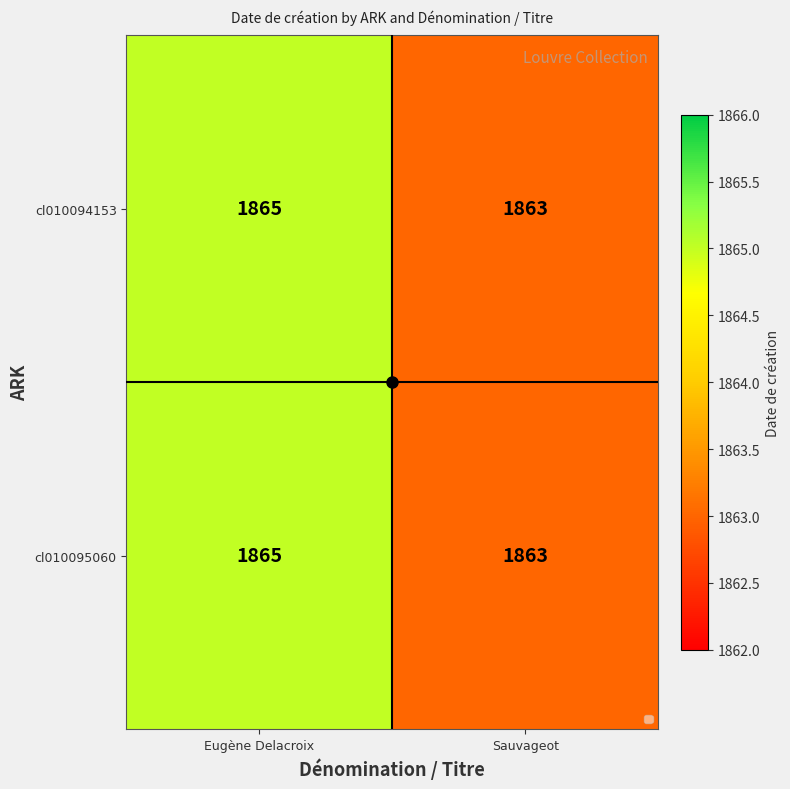

What value does the cl010094153 series have at Eugène Delacroix?

1865